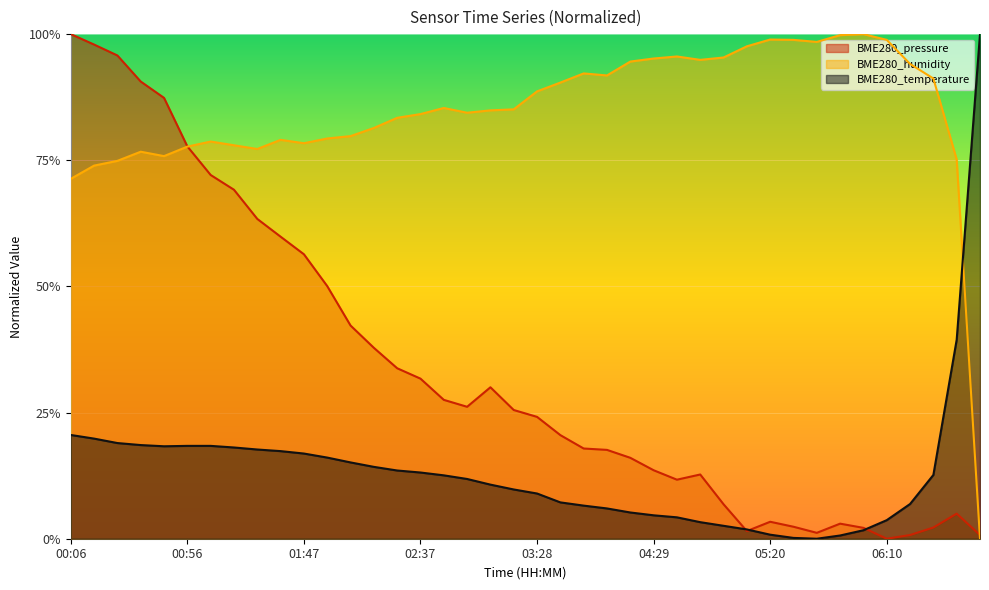

What are all the series names shown in the legend?

BME280_pressure, BME280_humidity, BME280_temperature